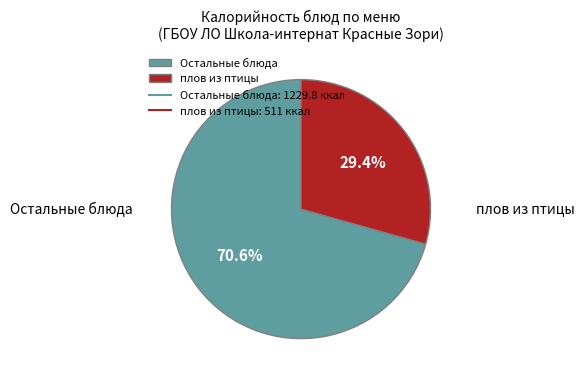

Does плов из птицы account for over 50% of the chart?

No